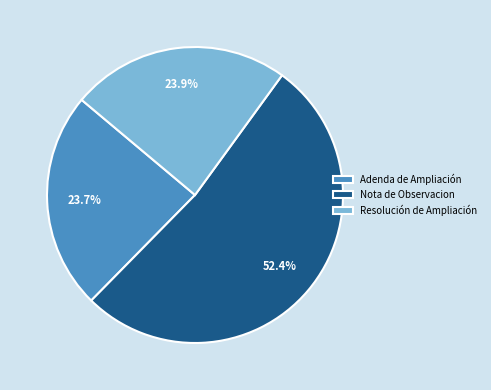

To the nearest percent, what is the difference between the largest and smallest slice percentages?

29%